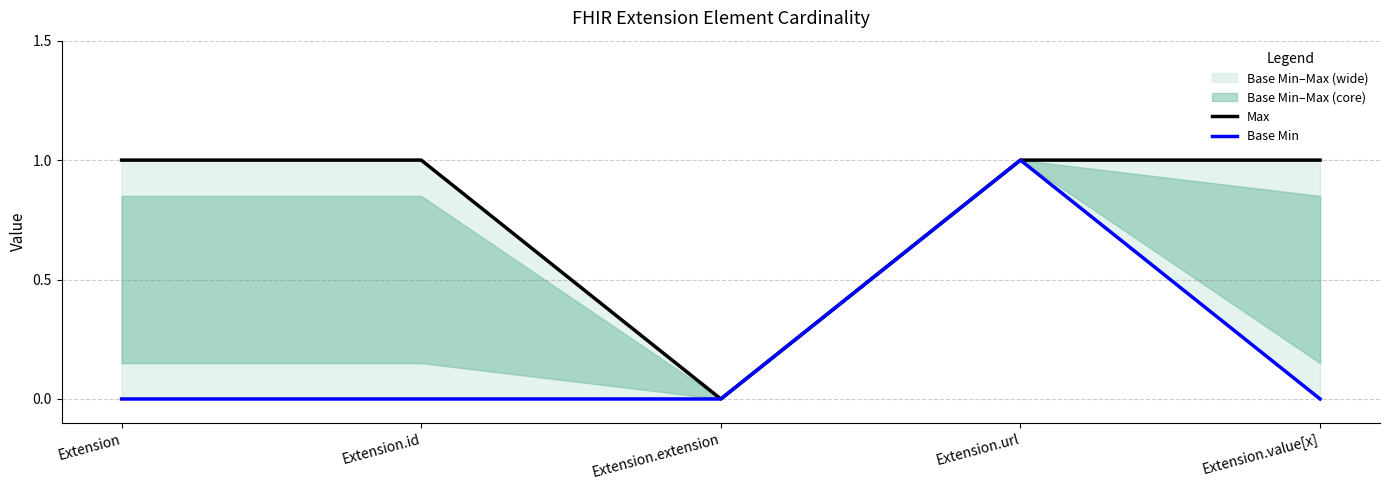

Which series changed the most between Extension.id and Extension.value[x]?

Max